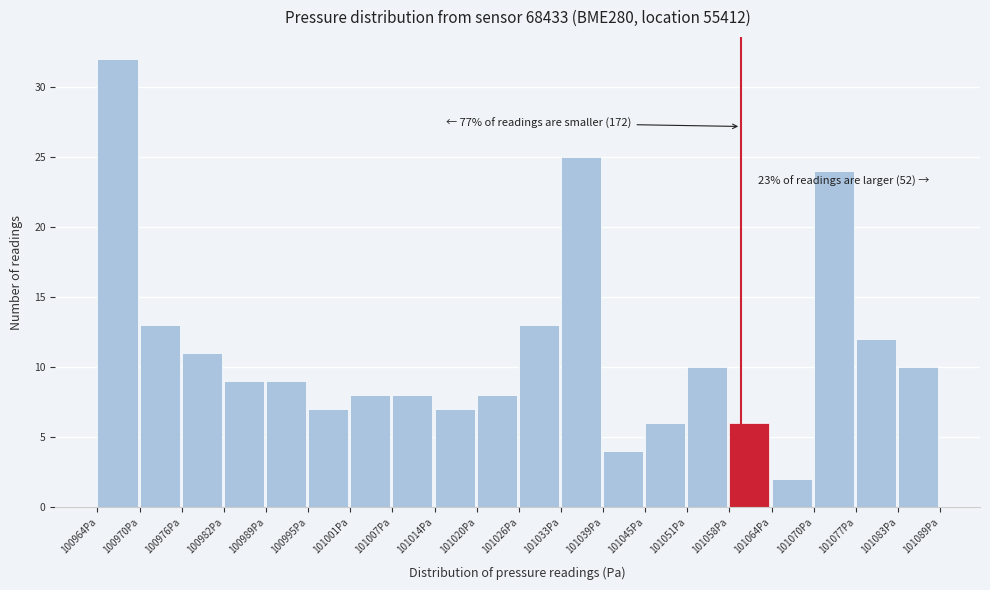

Over which range of the x-axis is the bar tallest?

100964 to 100970